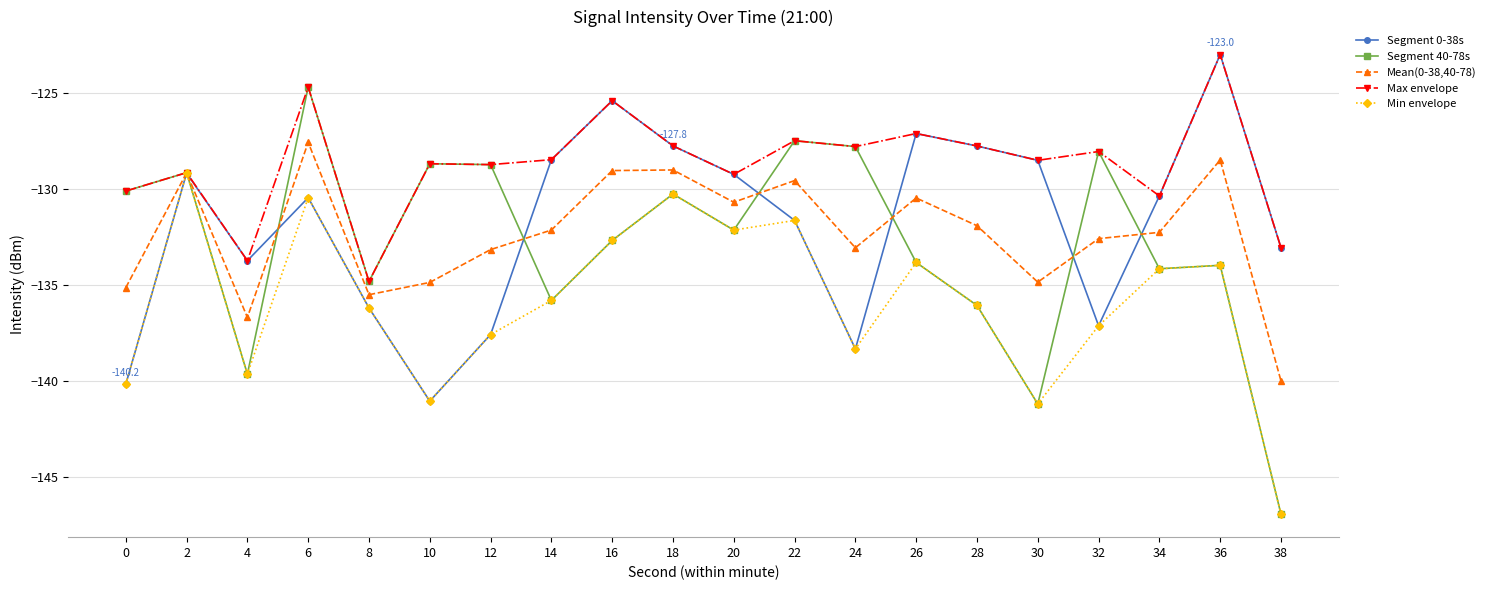

At which category does Segment 0-38s reach its first local valley?

4